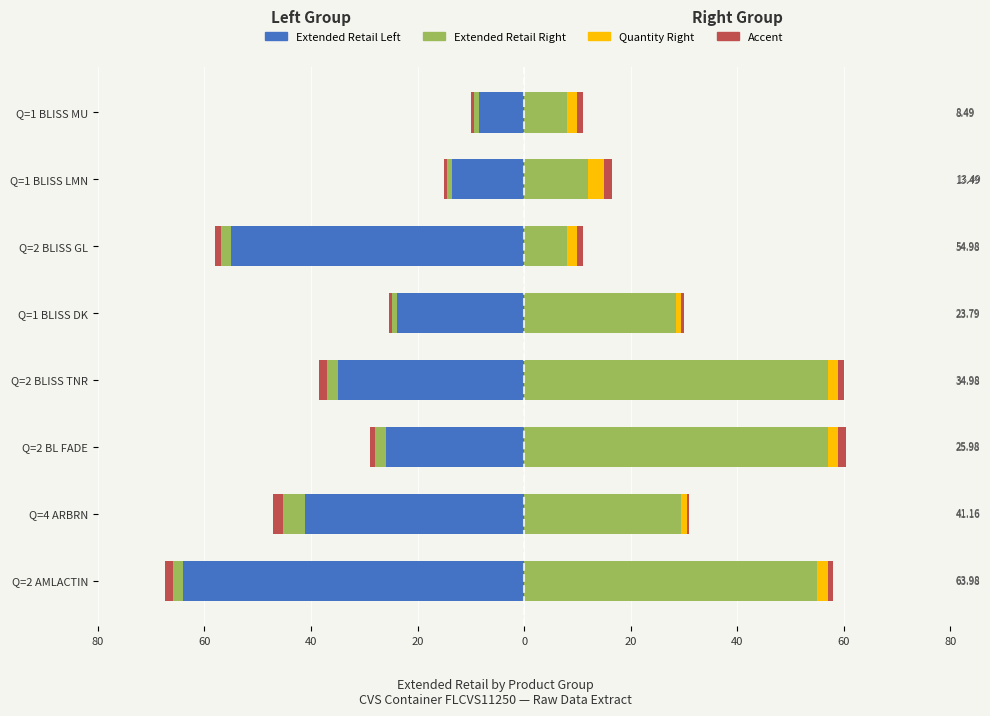

The value of Quantity Right at Q=1 BLISS LMN is 1.3. True or false?

False